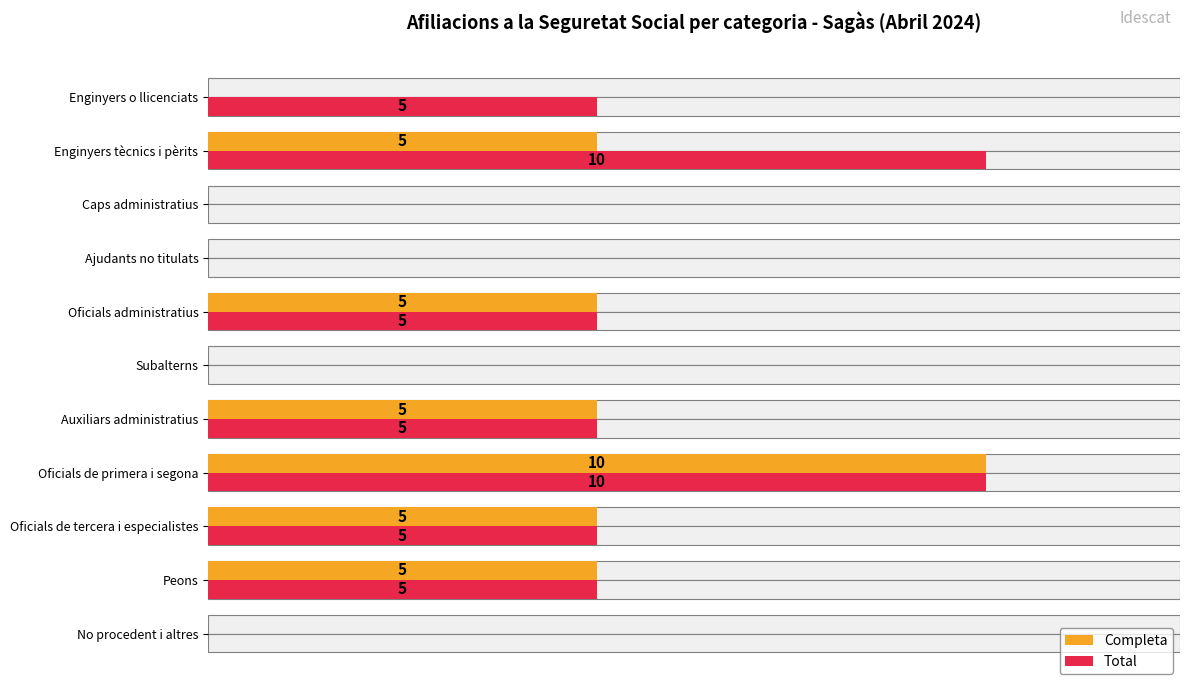

Does the chart contain stacked bars?

No